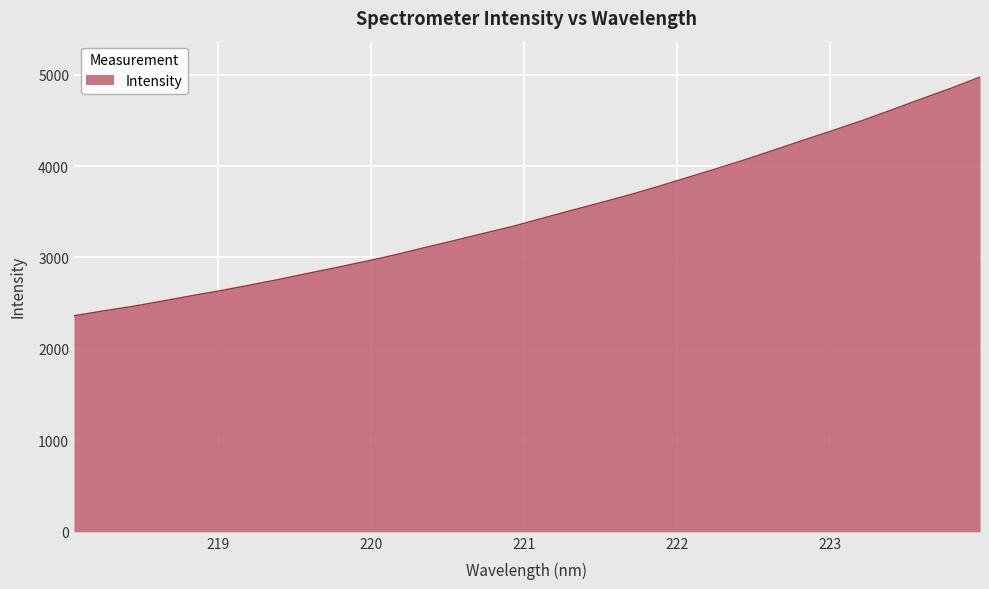

Reading left to right, list all the values displayed in this chart.

2362.7	2415.3	2464.9	2521.9	2580.6	2636.5	2697.2	2759.5	2826.7	2891.7	2959.3	3030.4	3108.6	3184.7	3262.9	3339.6	3427.3	3513.9	3598.4	3685.2	3778.2	3876.2	3973.3	4074.2	4180.6	4288.1	4392.9	4501.2	4617.2	4735.0	4849.4	4973.2